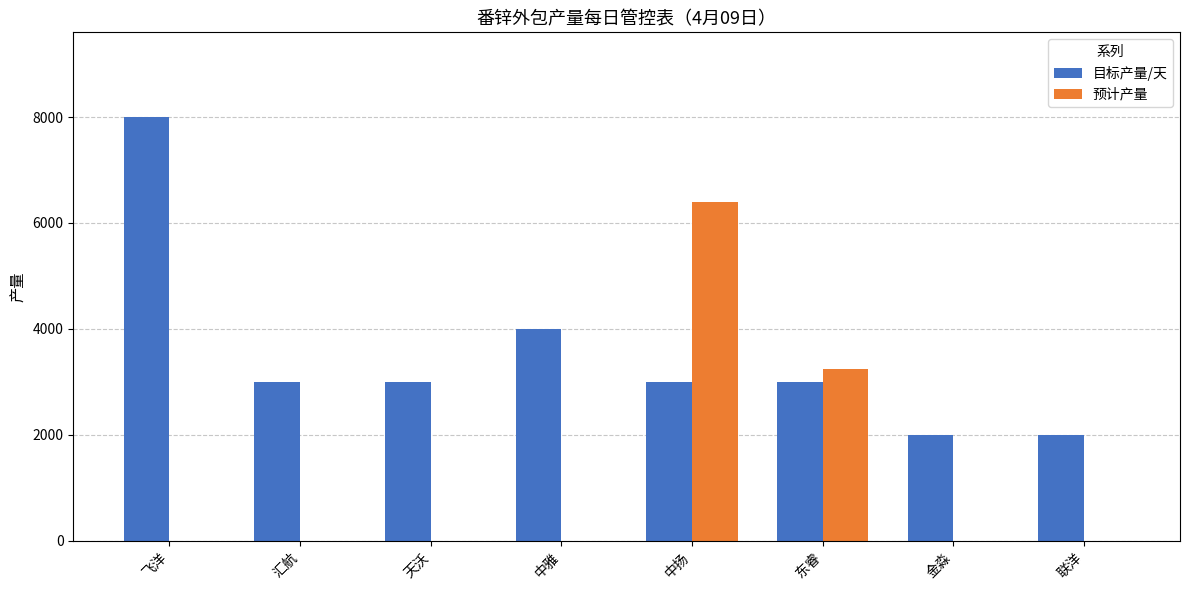

How many 目标产量/天 values are between 3000 and 4000?

5